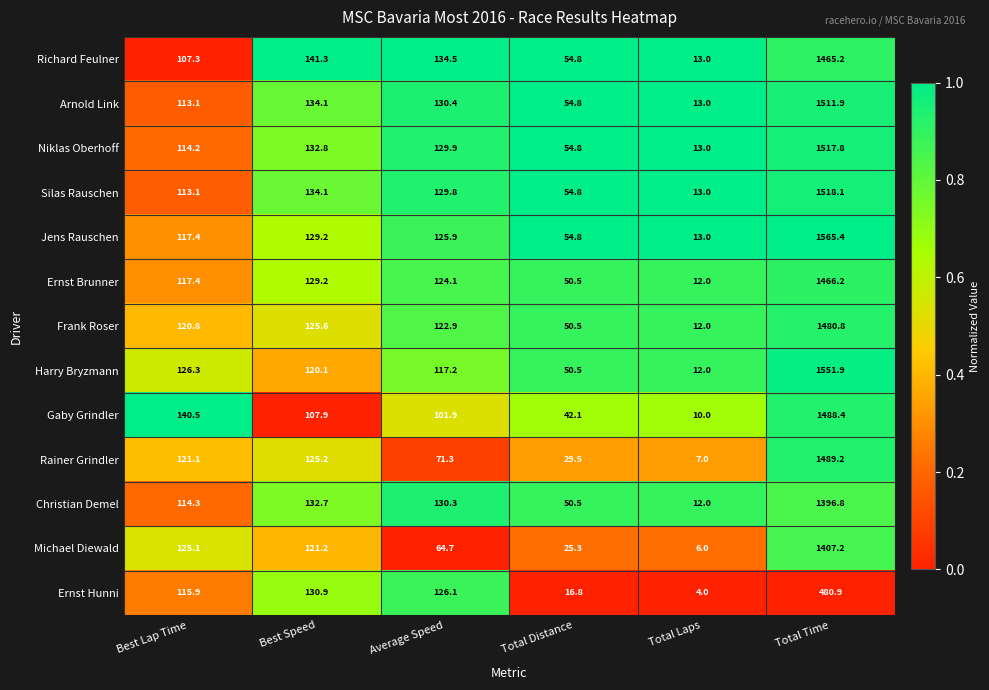

Which series has the widest spread of values?

Jens Rauschen